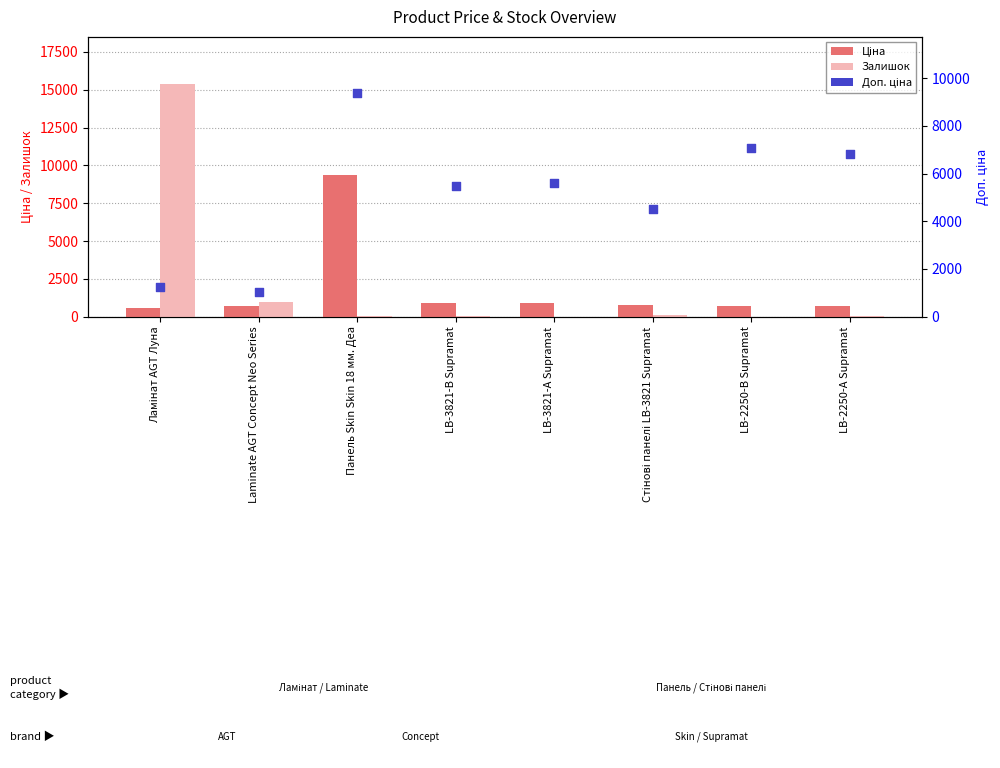

Which series reaches the maximum Y coordinate?

Залишок